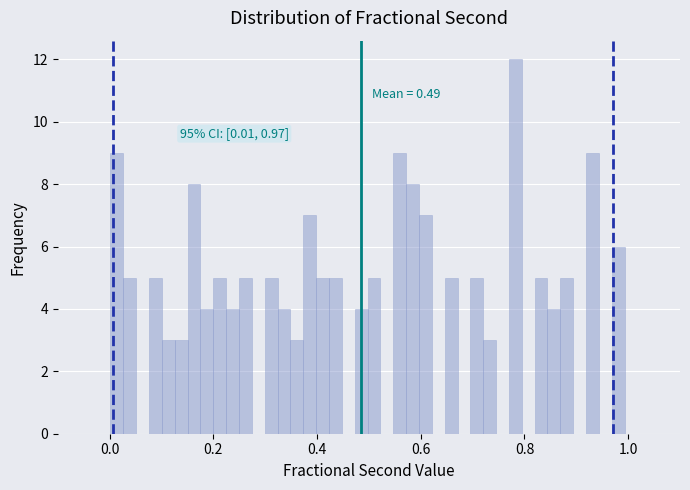

Read against the x-axis, roughly where is the centre of the tallest bar?

0.78